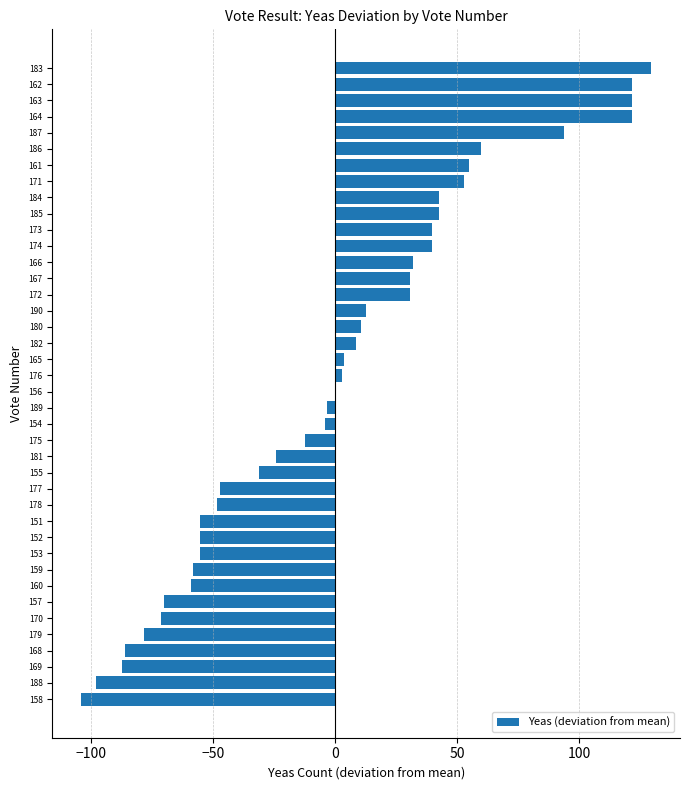

Which category has the highest value across all series?

183